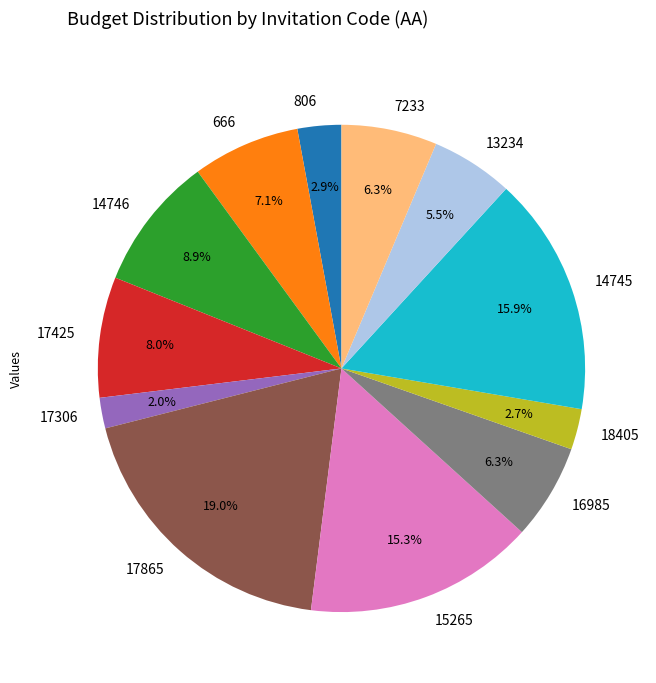

Which category has the biggest portion of the pie?

17865